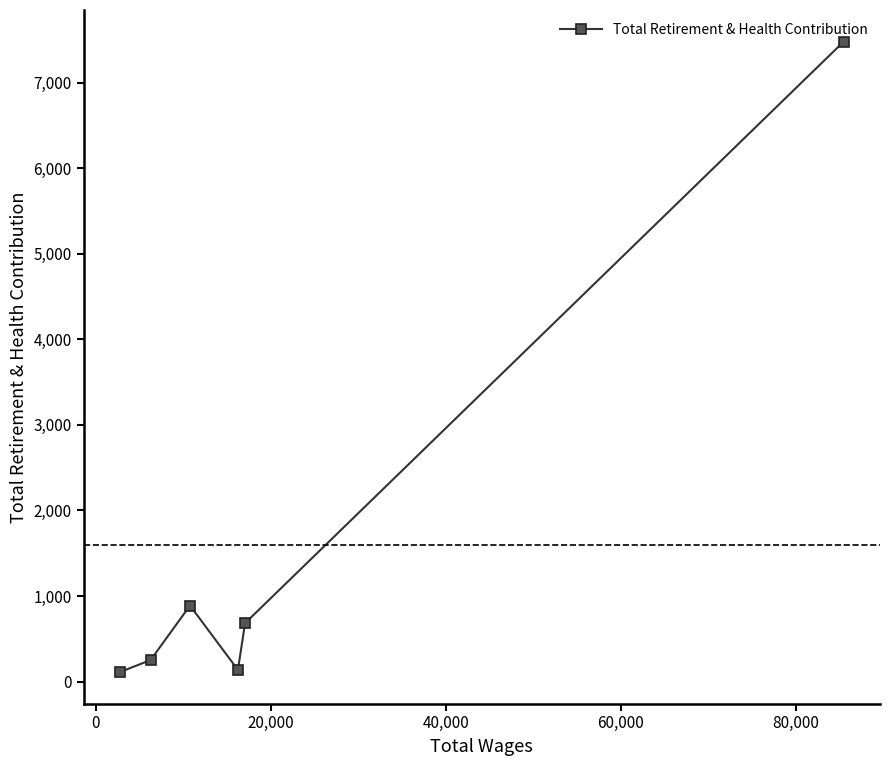

What is the value of the 3rd point from the left?

888